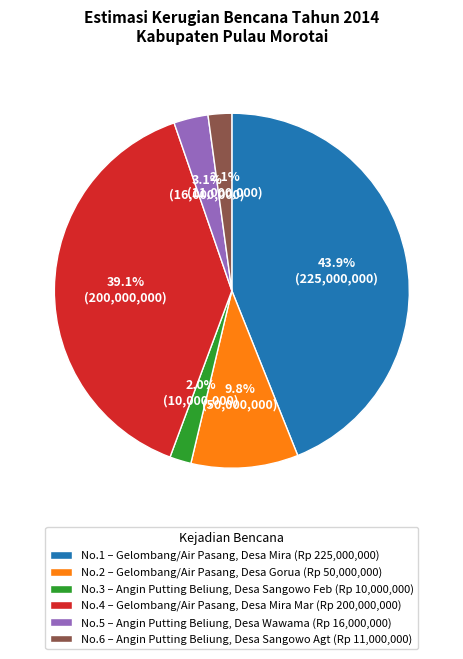

How many slices are in this pie chart?

6